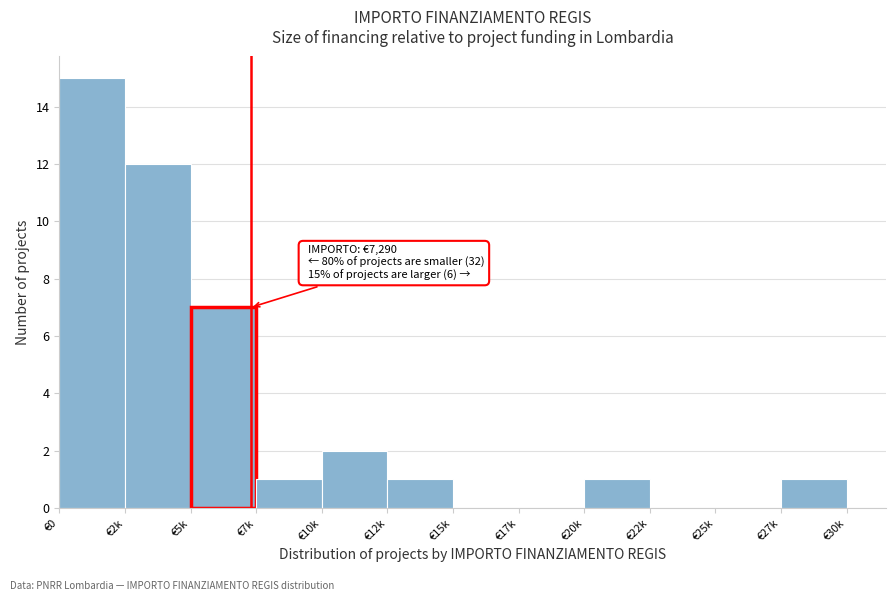

Reading left to right, what are all the values shown in this chart?

€0=15	€2k=12	€5k=7	€7k=1	€10k=2	€12k=1	€15k=0	€17k=0	€20k=1	€22k=0	€25k=0	€27k=1